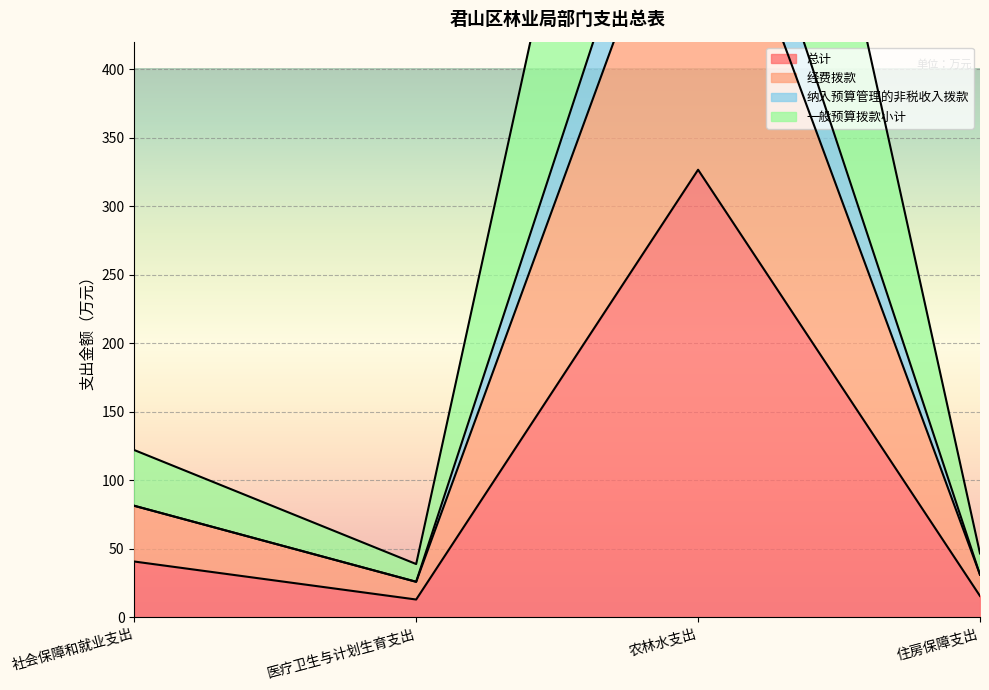

What is the sum of the 经费拨款 values at 社会保障和就业支出 and 住房保障支出?

112.4